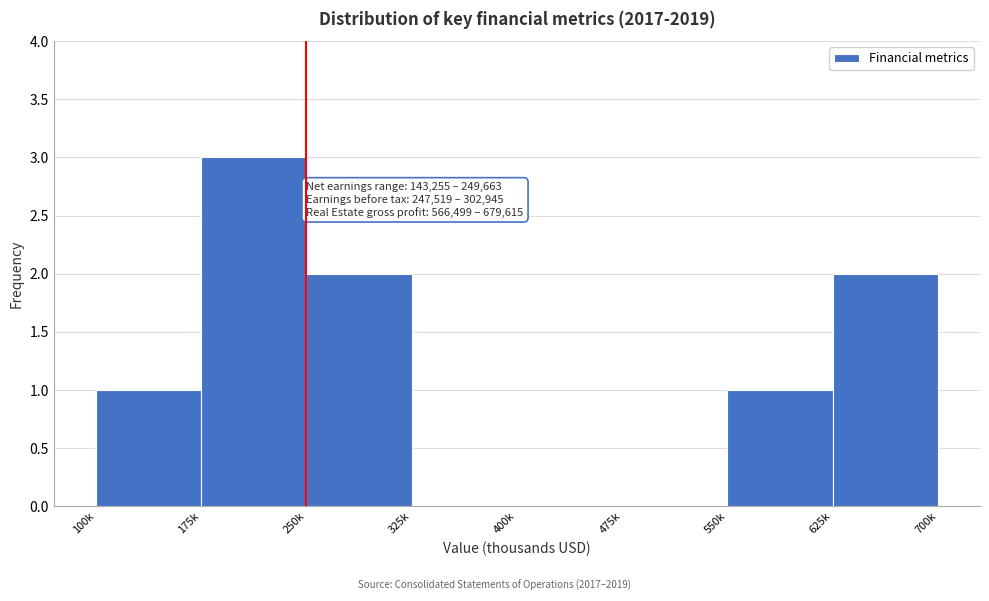

Reading left to right, extract all data points from this chart.

100k=1	175k=3	250k=2	325k=0	400k=0	475k=0	550k=1	625k=2